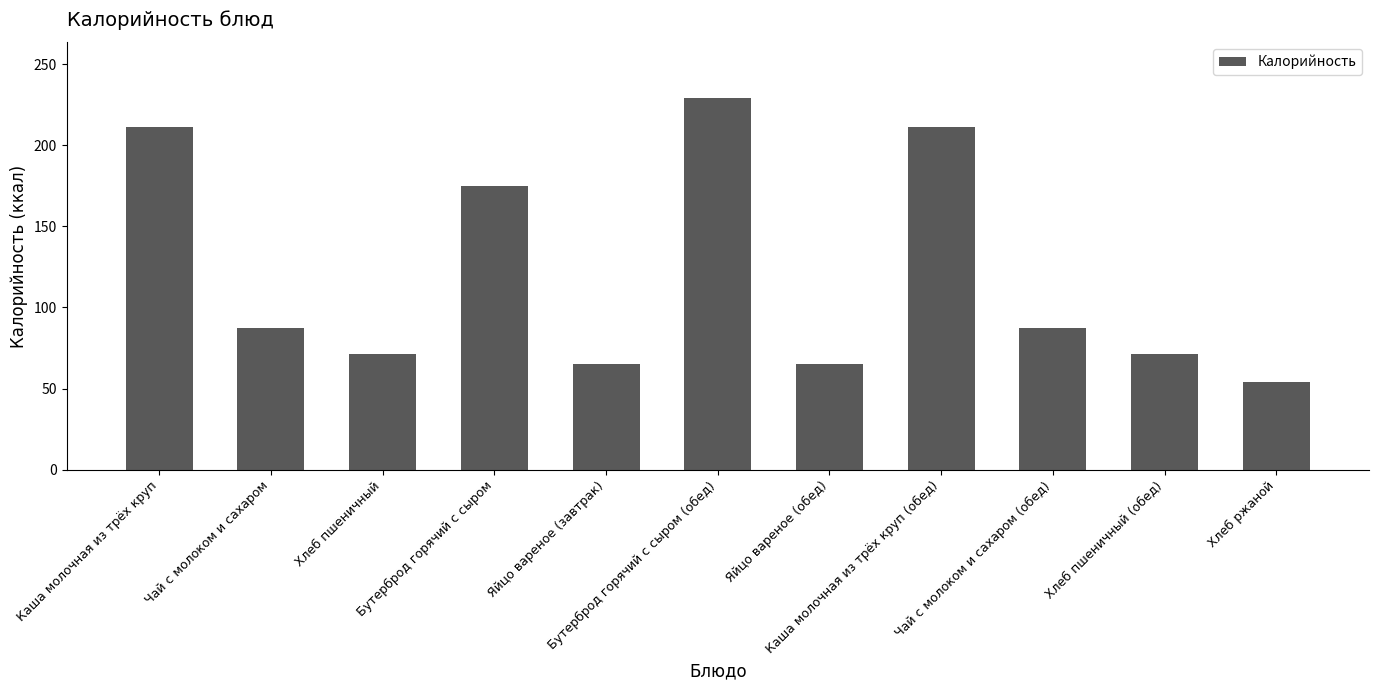

Count the number of values greater than 87.

6